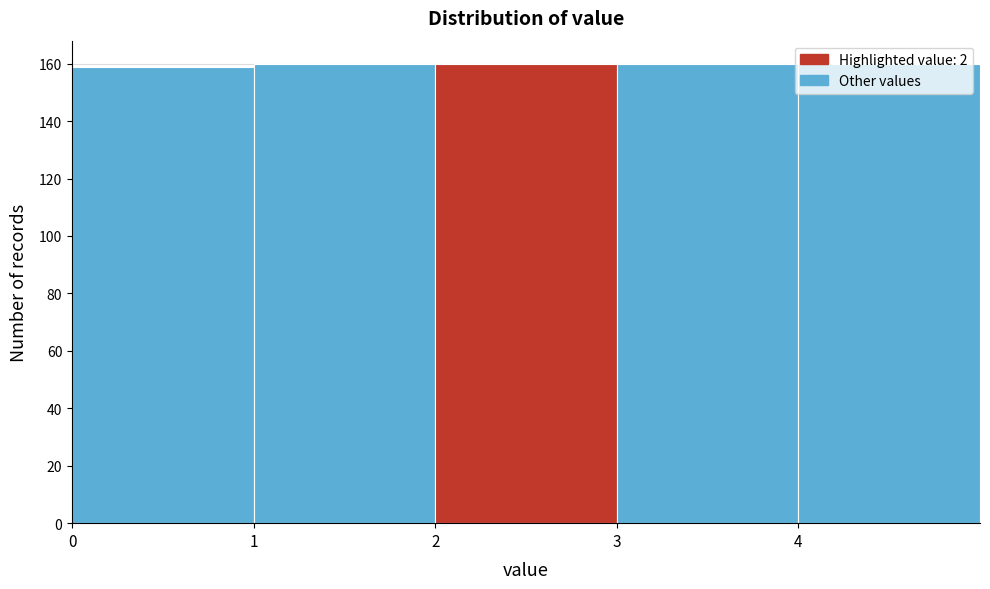

Reading left to right, list every bar in this chart as the range it spans on the x-axis followed by its height. The values are not printed on the chart, so give them approximately, as read against the axis.

0 to 1: 160
1 to 2: 160
2 to 3: 160
3 to 4: 160
4 to 5: 160